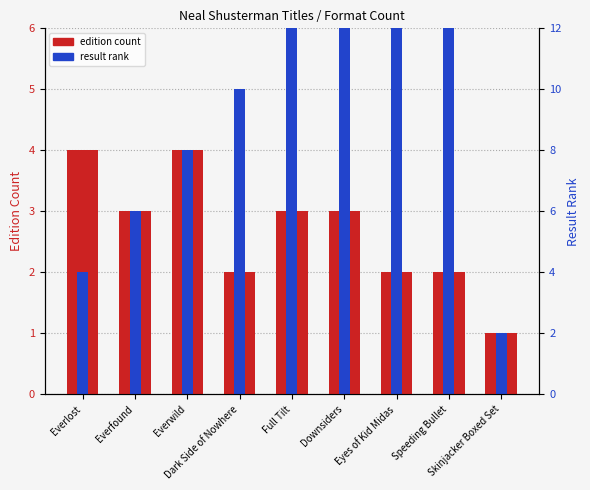

Is it true that edition count equals 4 at Full Tilt?

False